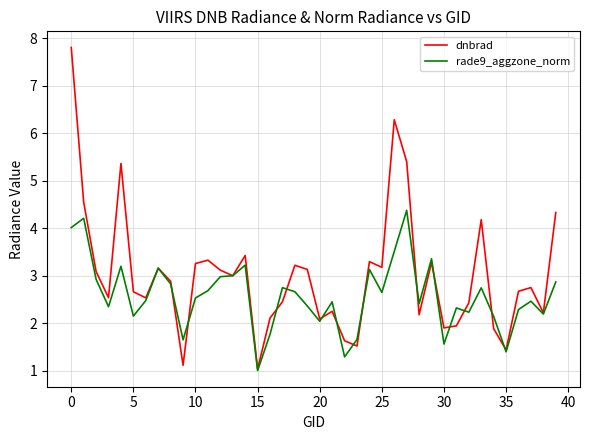

Which series has the widest spread of values?

dnbrad